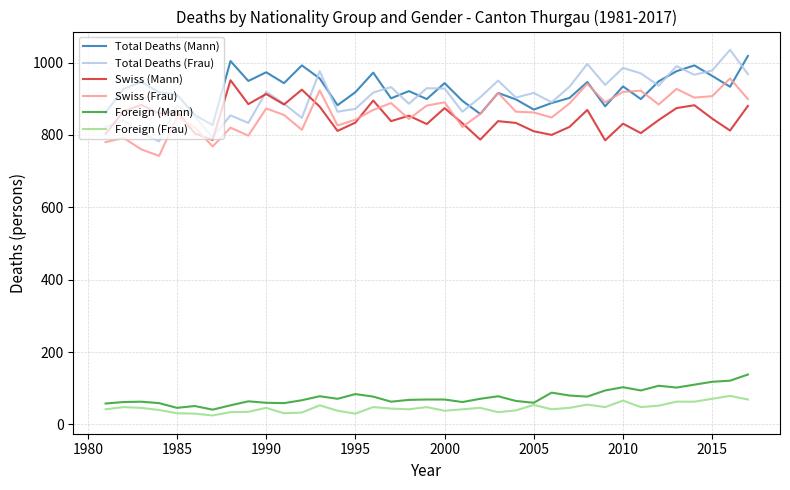

What is the maximum value for Total Deaths (Frau)?

1035